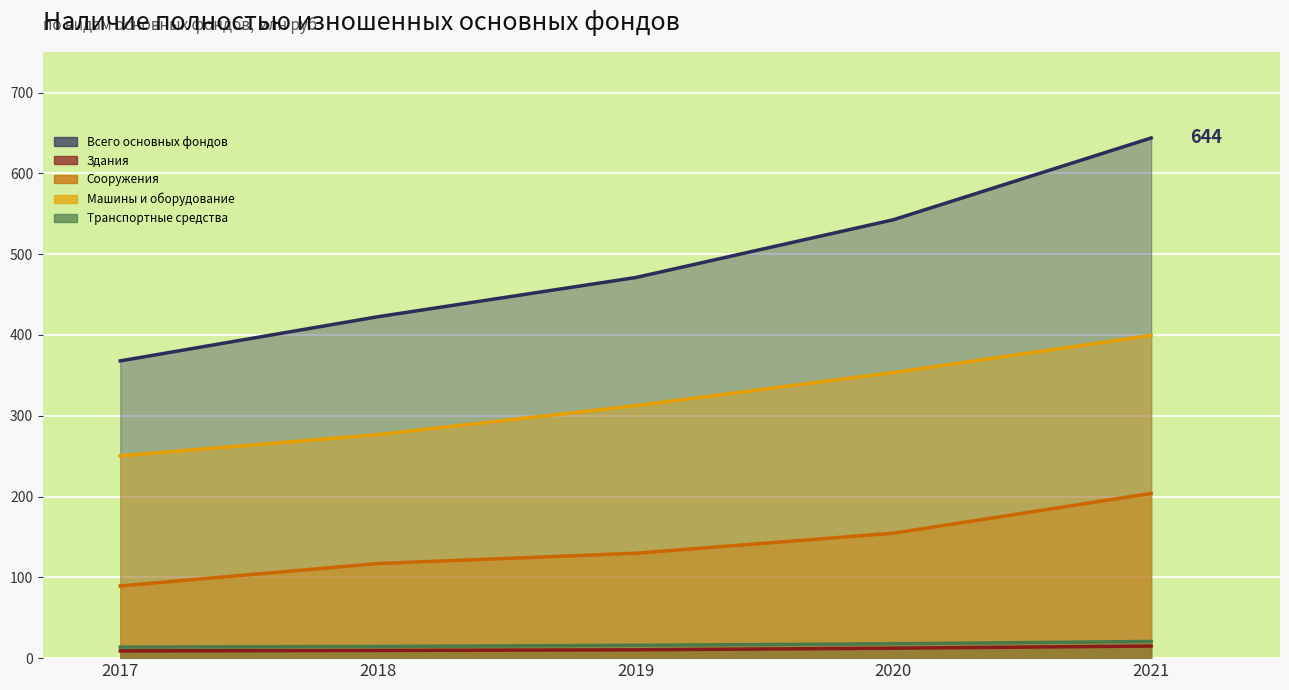

What is the lowest value of the Сооружения series?

89.4